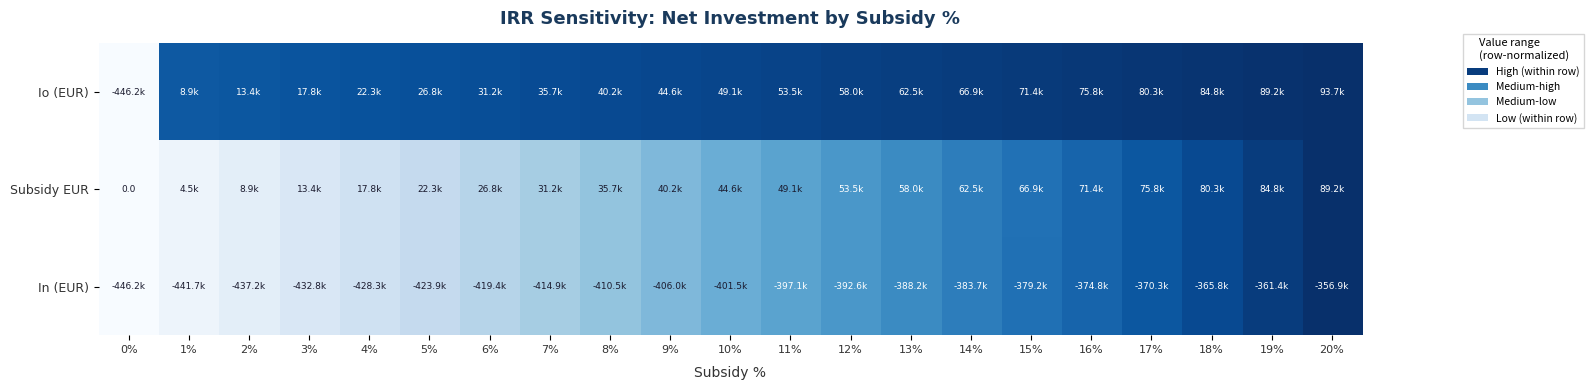

True or false: Subsidy EUR has a value of 0.3 at 10%.

False